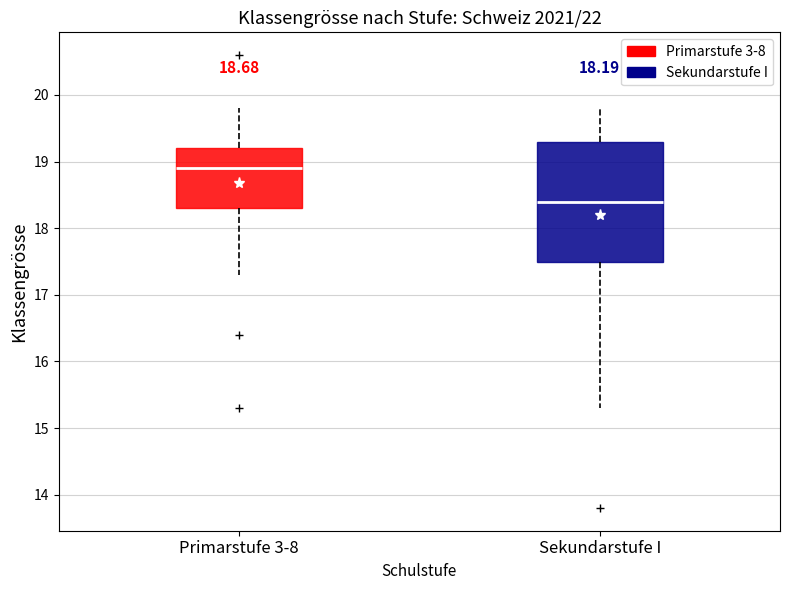

Which box has the highest median line?

Primarstufe 3-8